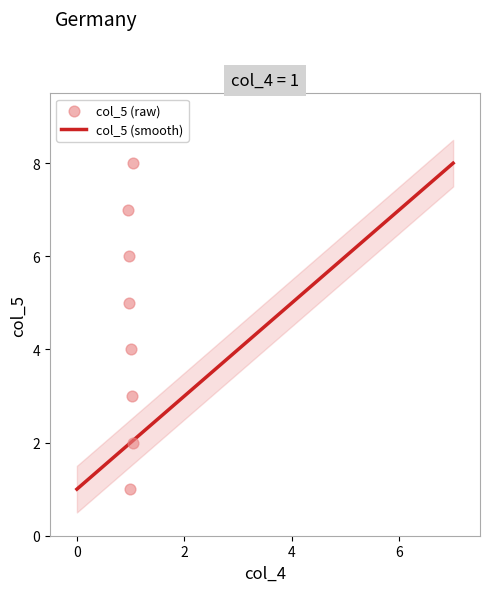

What is the change in value from 1 to 1?

+6